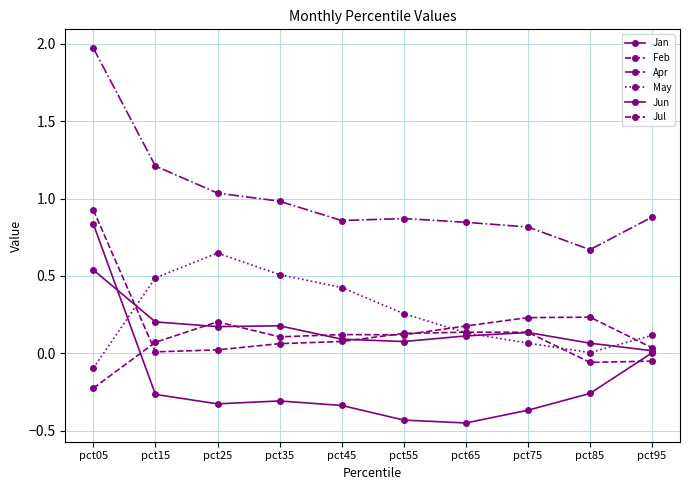

Where is the first local minimum for Jul?

pct15